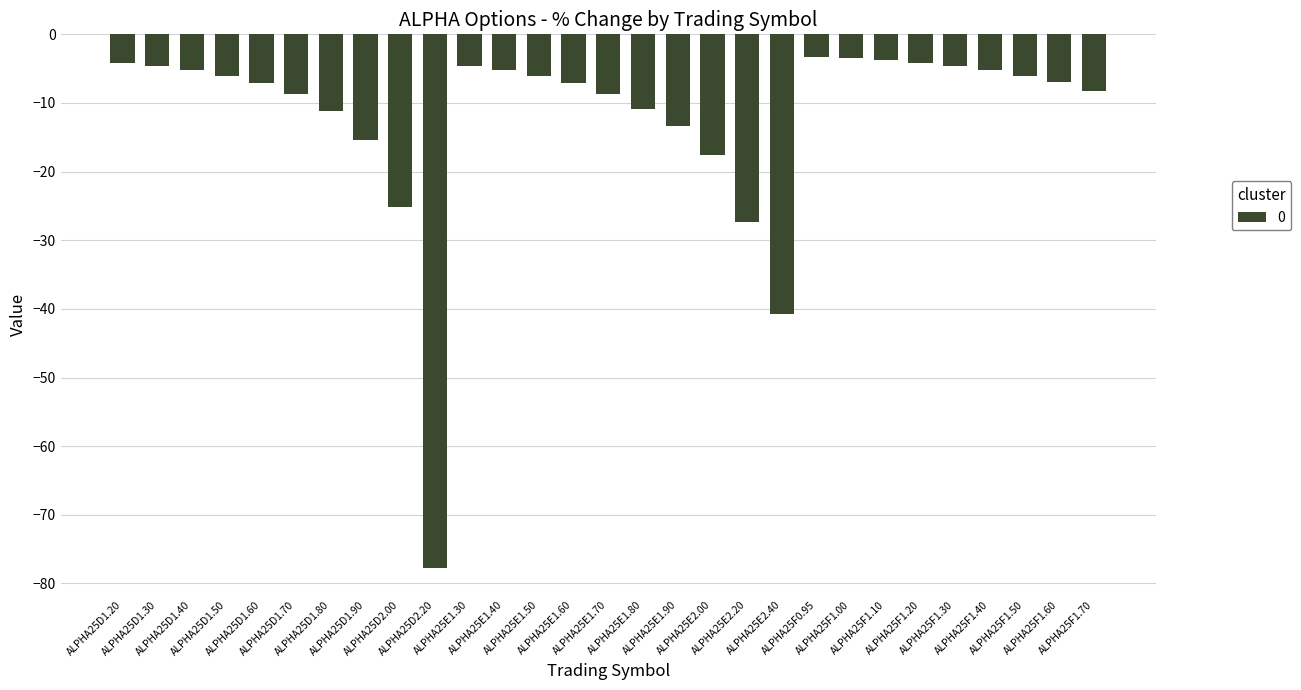

True or false: the data shows -11.4 at ALPHA25E1.60.

False